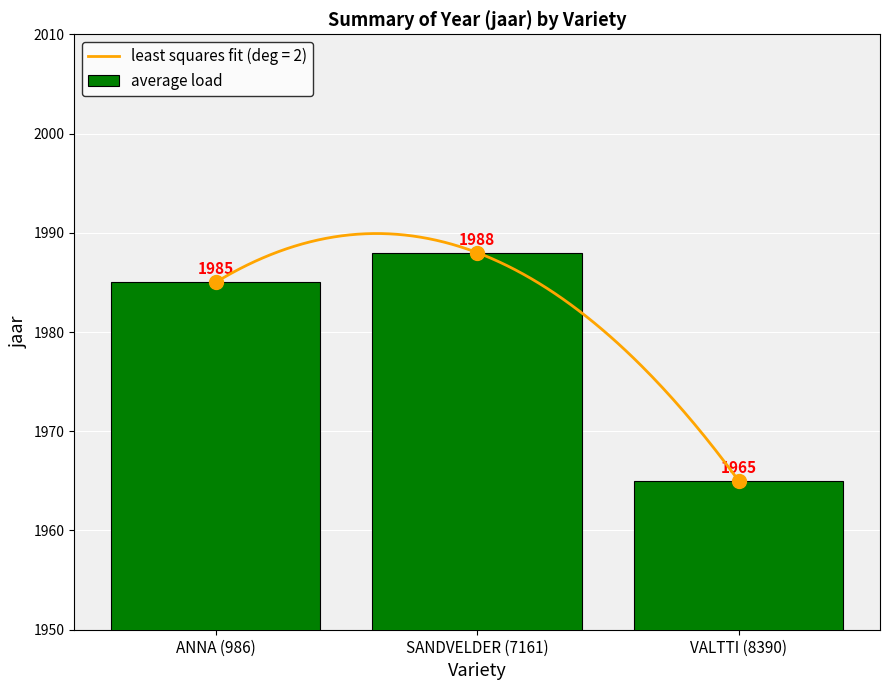

Rank the categories by value from highest to lowest.

SANDVELDER (7161), ANNA (986), VALTTI (8390)